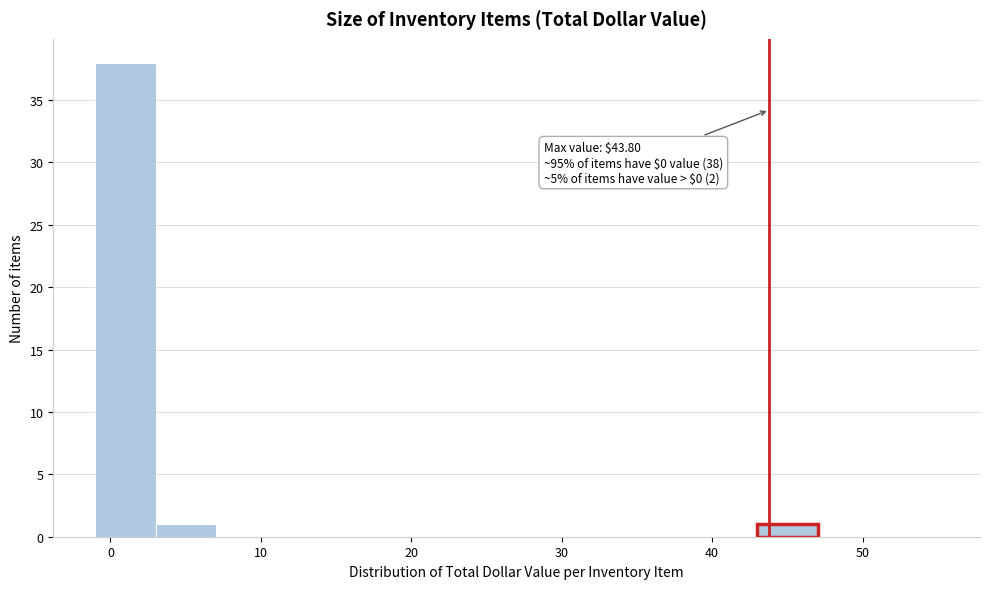

Which range on the x-axis has the tallest bar?

-1 to 3